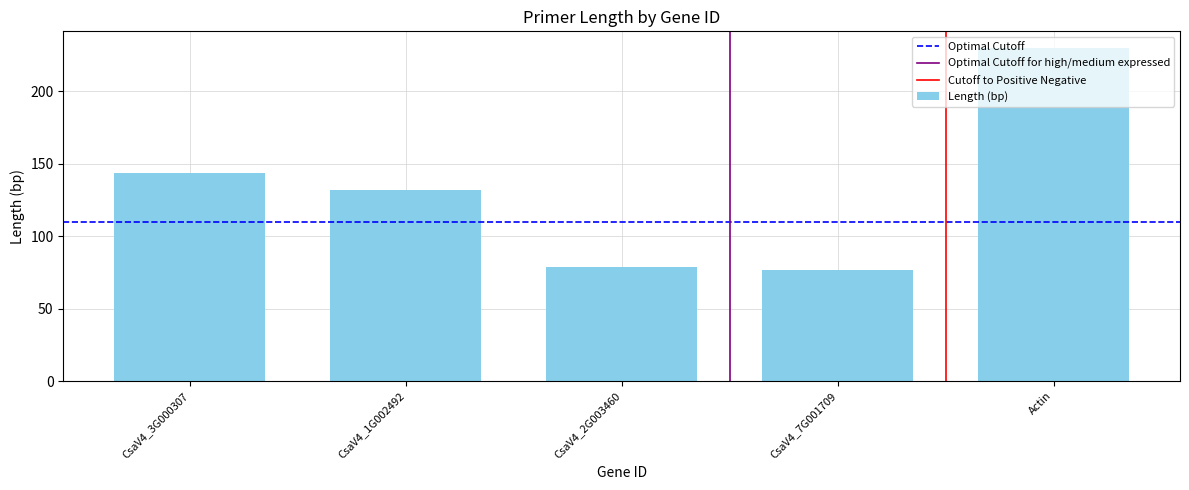

What is the value of the 1st bar from the left?

144